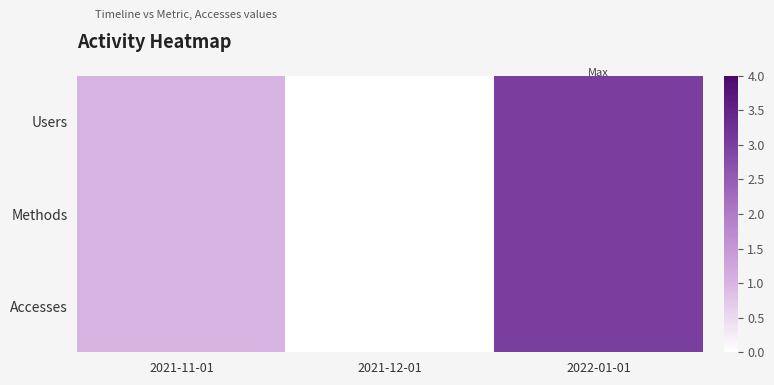

What is the total value across all series at 2022-01-01?

9